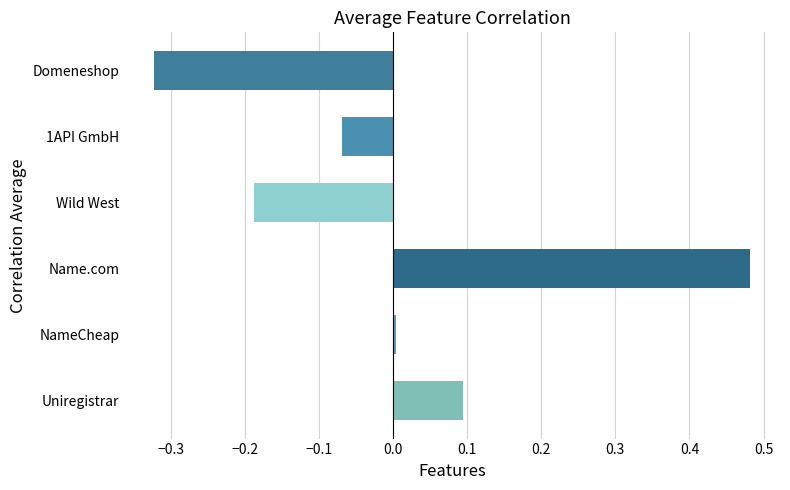

Which category has the lowest value across all series?

Domeneshop